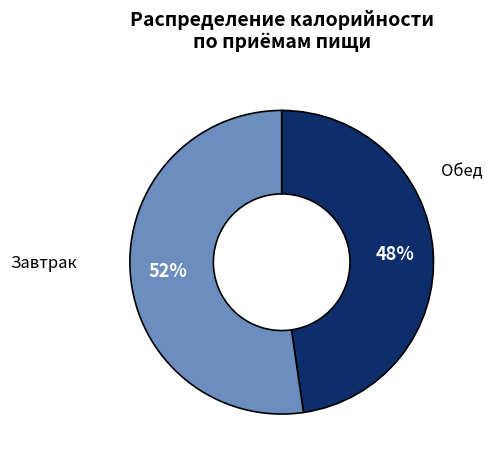

To the nearest percent, what is the average slice percentage?

50%